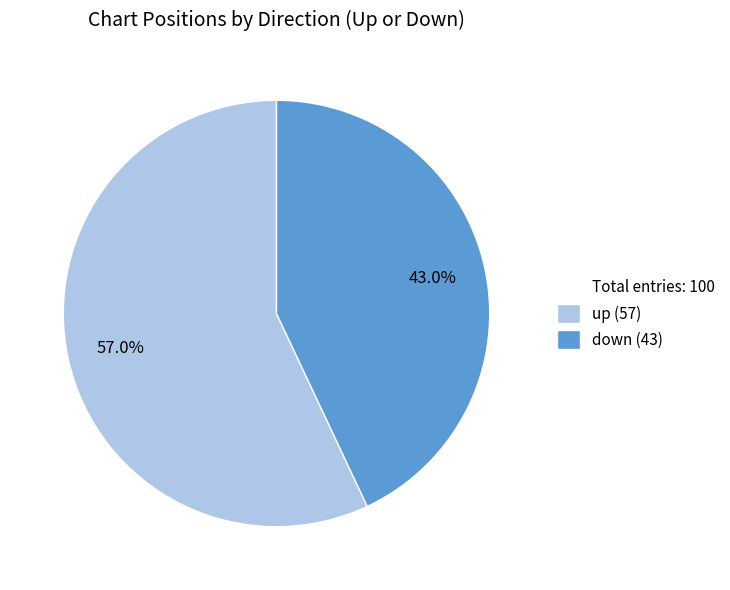

Is there any slice that represents more than half of the pie?

Yes